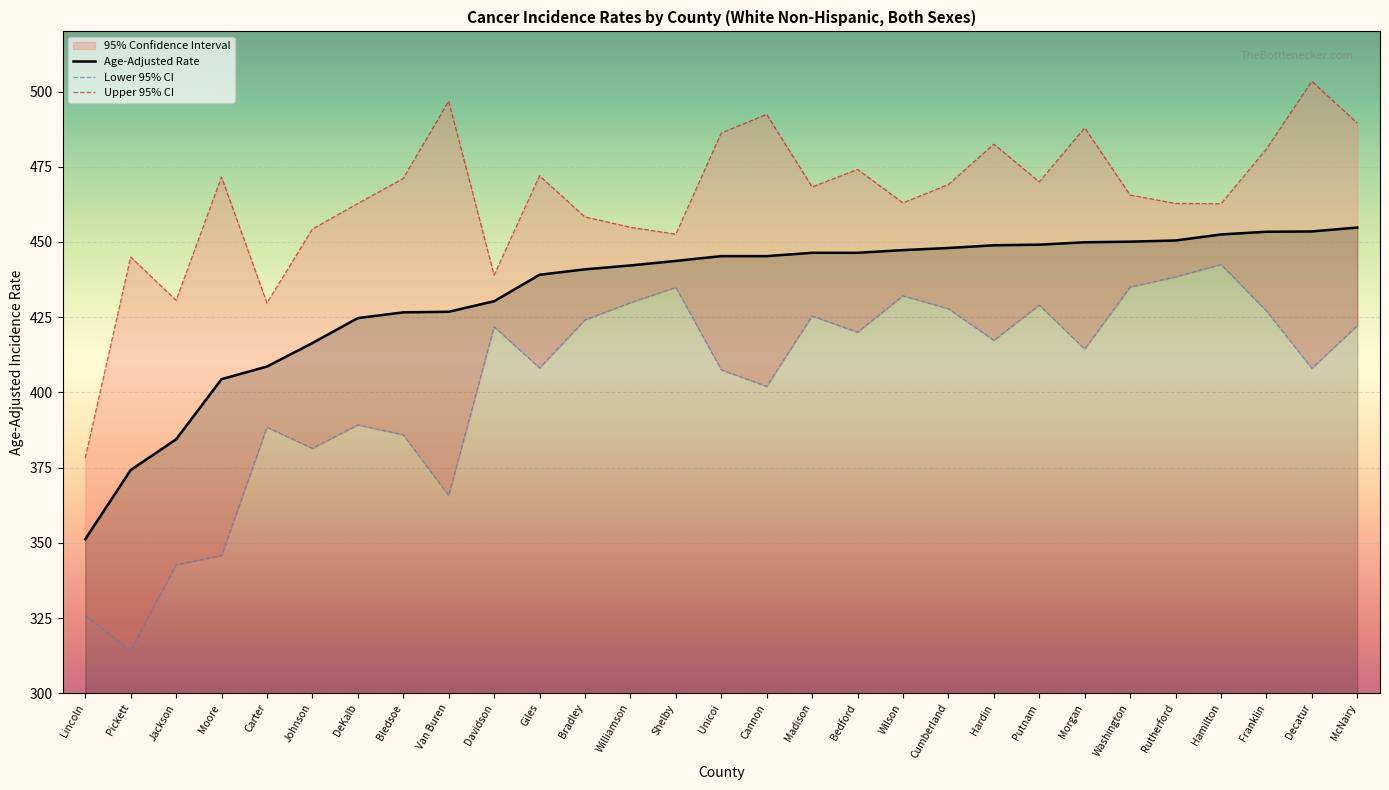

What is the smallest value displayed?

314.0